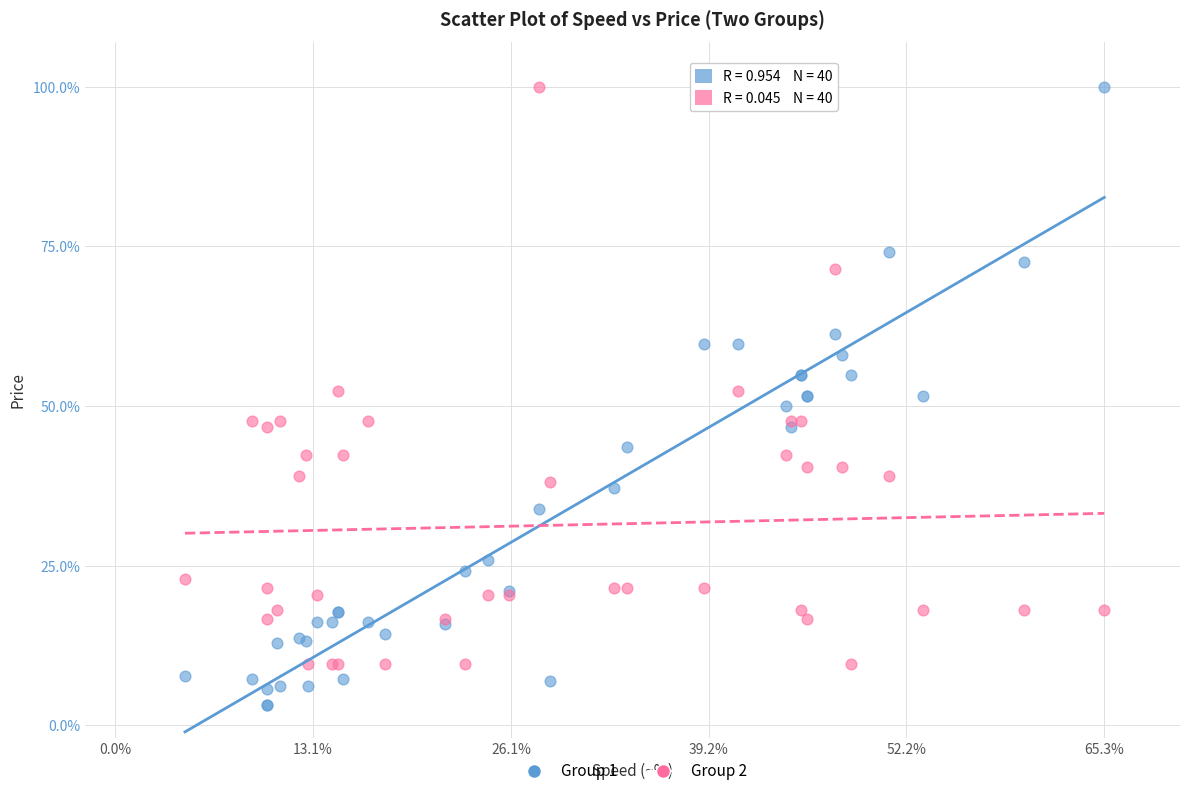

Which series reaches the minimum Y coordinate?

Group 1